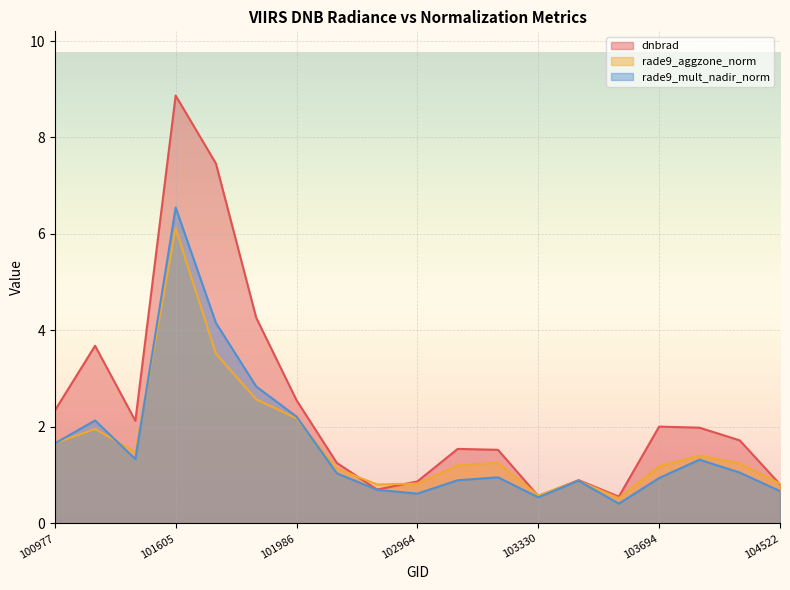

How many values in the dnbrad series exceed 1?

13